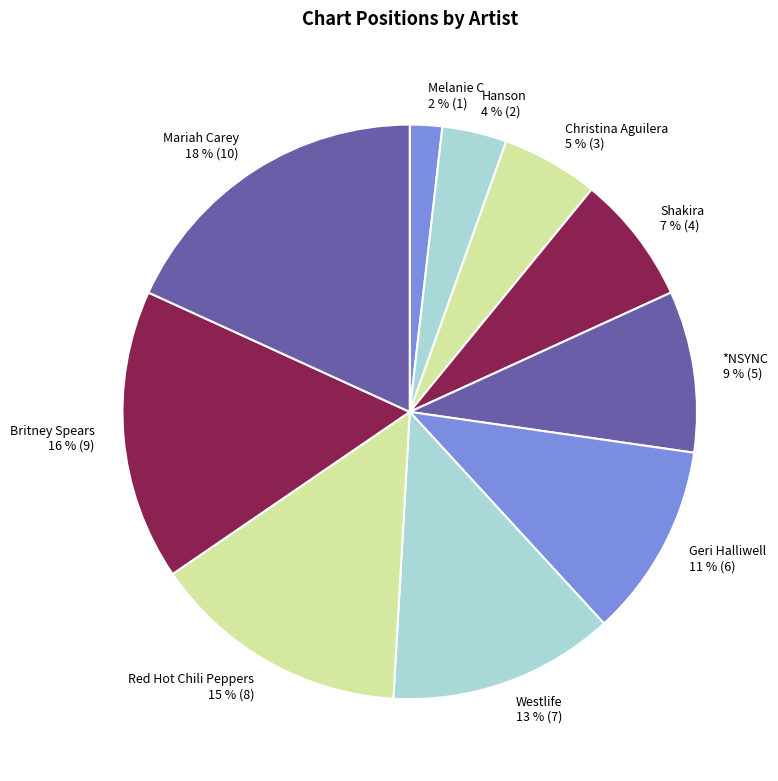

Between Shakira and *NSYNC, which is larger?

*NSYNC